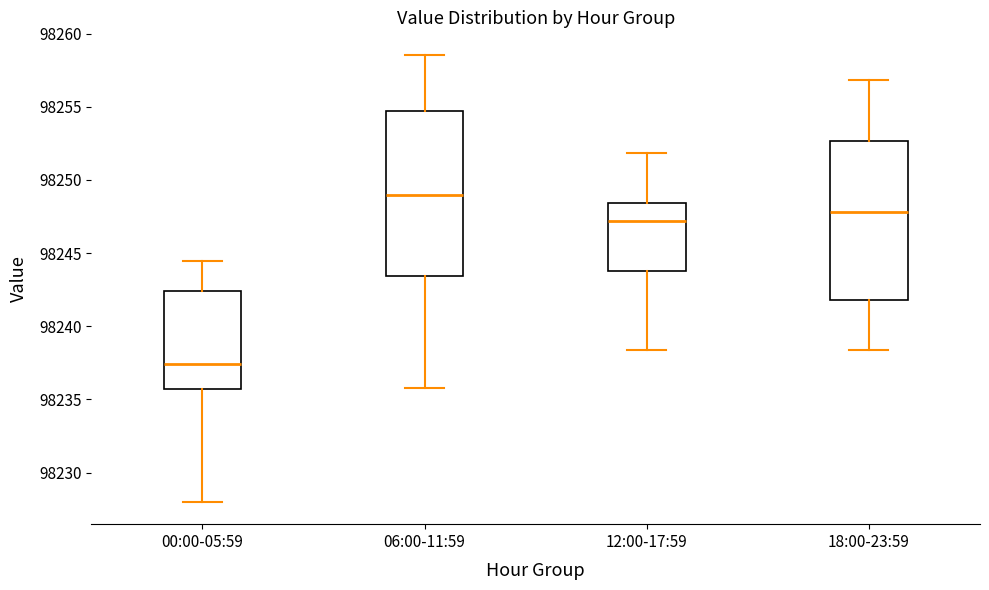

Where is the upper edge of the box for 06:00-11:59 on the y-axis? The values are not printed on the chart, so give them approximately, as read against the axis.

98254.5